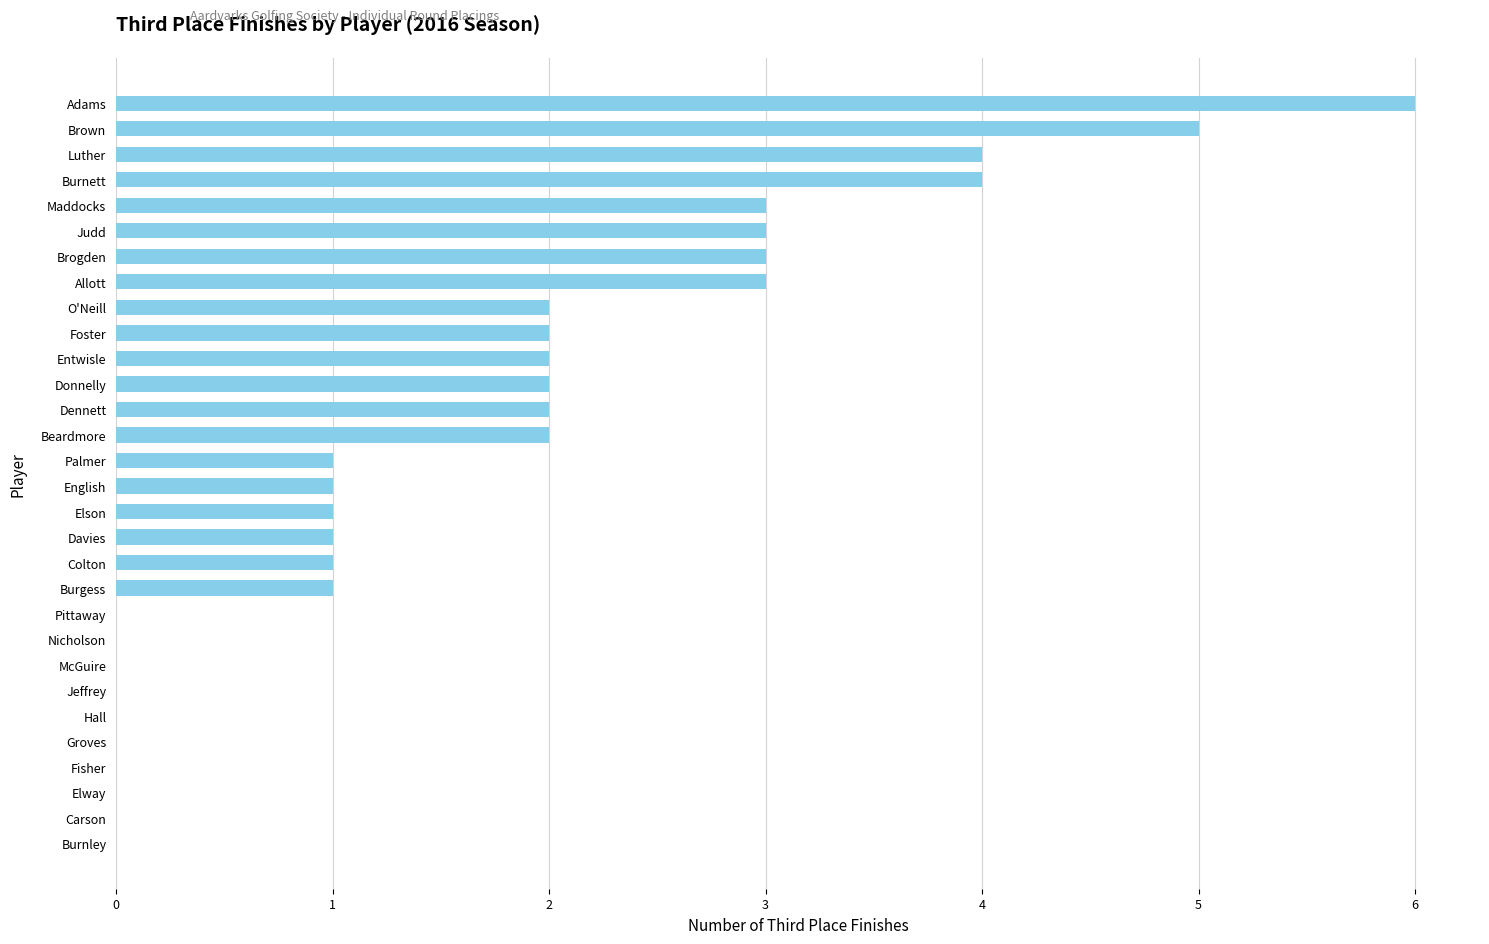

What is the sum of all values?

49